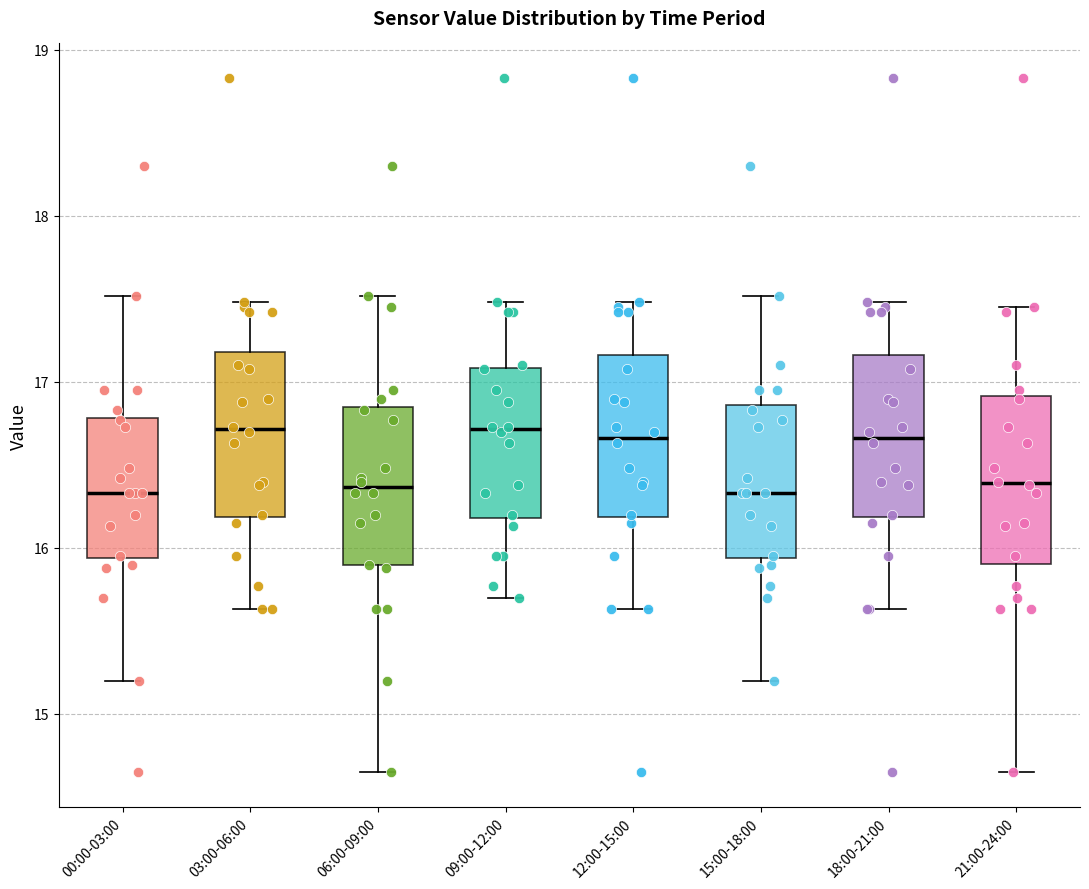

Reading left to right, transcribe this box plot: for each box, give where its median line is, the range the box spans, and where its two whiskers end, as read against the y-axis. The values are not printed on the chart, so give them approximately, as read against the axis.

00:00-03:00: median 16.3, box 15.9 to 16.8, whiskers 15.2 to 17.5
03:00-06:00: median 16.7, box 16.2 to 17.2, whiskers 15.6 to 17.5
06:00-09:00: median 16.4, box 15.9 to 16.8, whiskers 14.7 to 17.5
09:00-12:00: median 16.7, box 16.2 to 17.1, whiskers 15.7 to 17.5
12:00-15:00: median 16.7, box 16.2 to 17.2, whiskers 15.6 to 17.5
15:00-18:00: median 16.3, box 15.9 to 16.9, whiskers 15.2 to 17.5
18:00-21:00: median 16.7, box 16.2 to 17.2, whiskers 15.6 to 17.5
21:00-24:00: median 16.4, box 15.9 to 16.9, whiskers 14.7 to 17.5